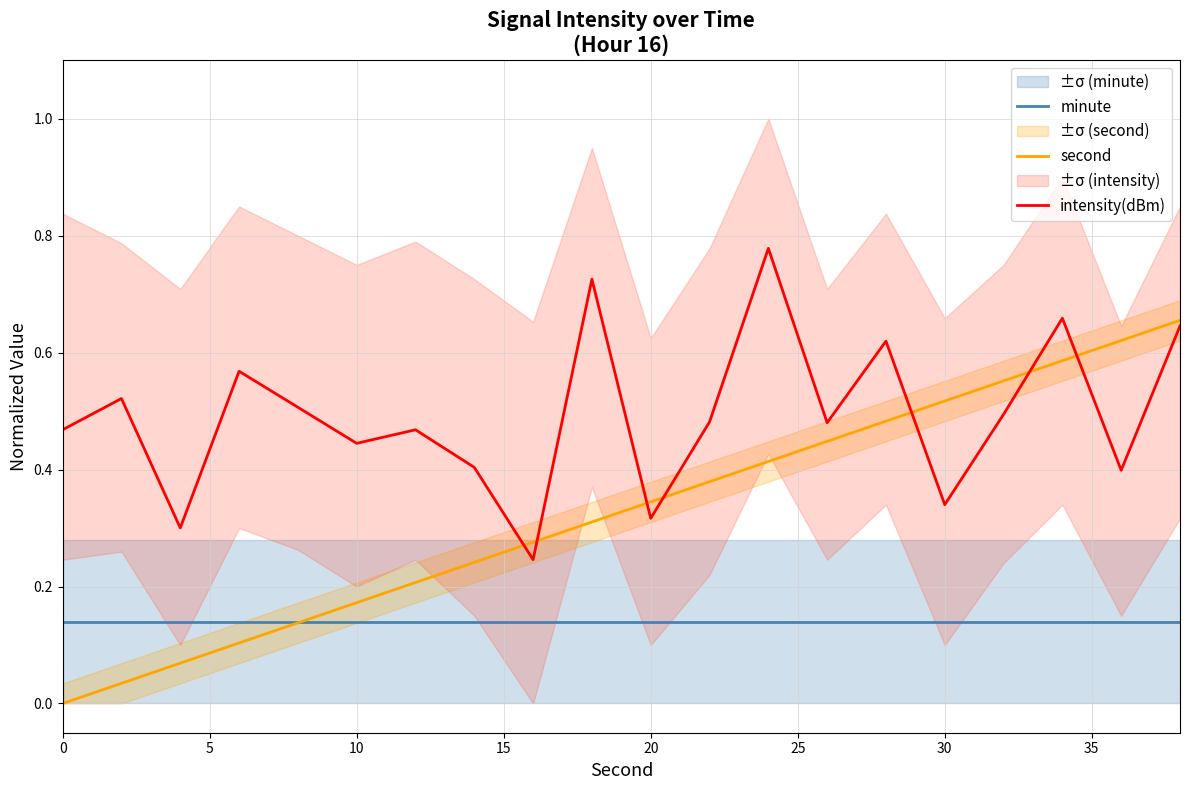

True or false: minute and intensity(dBm) cross at least once.

False